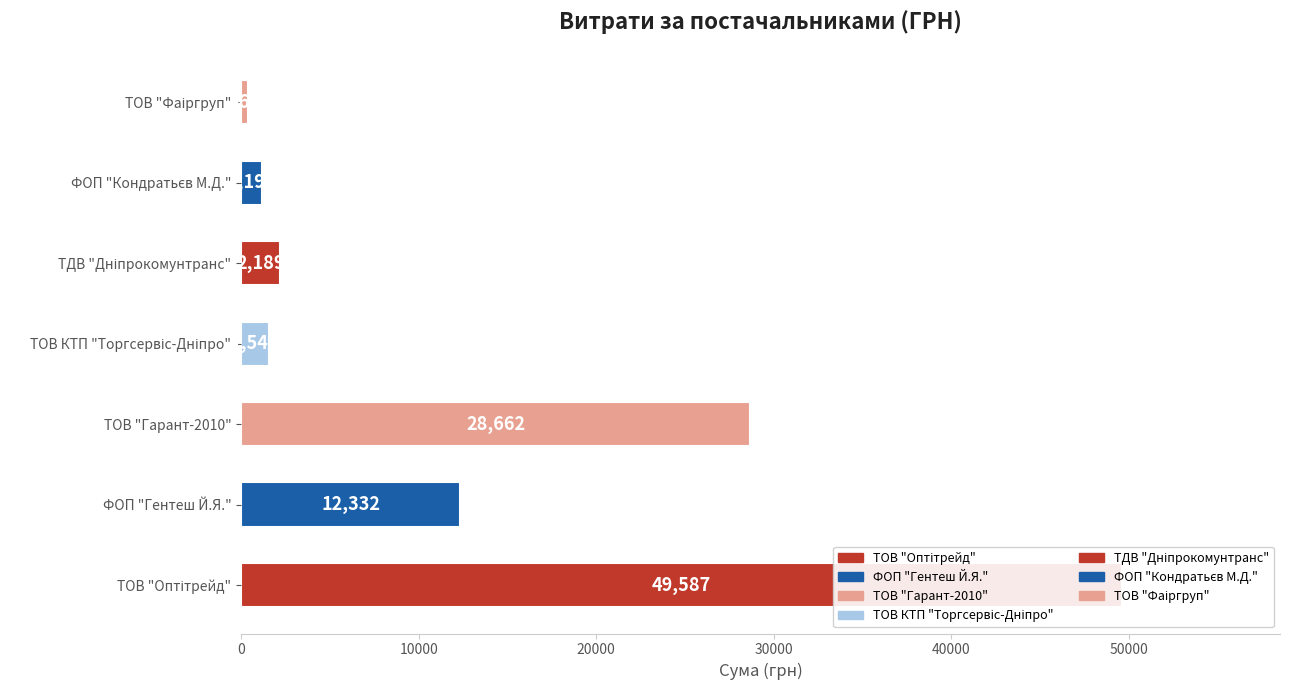

Reading right to left, extract all data points from this chart.

367.2	1196.0	2188.9	1541.0	28662.0	12332.0	49587.0